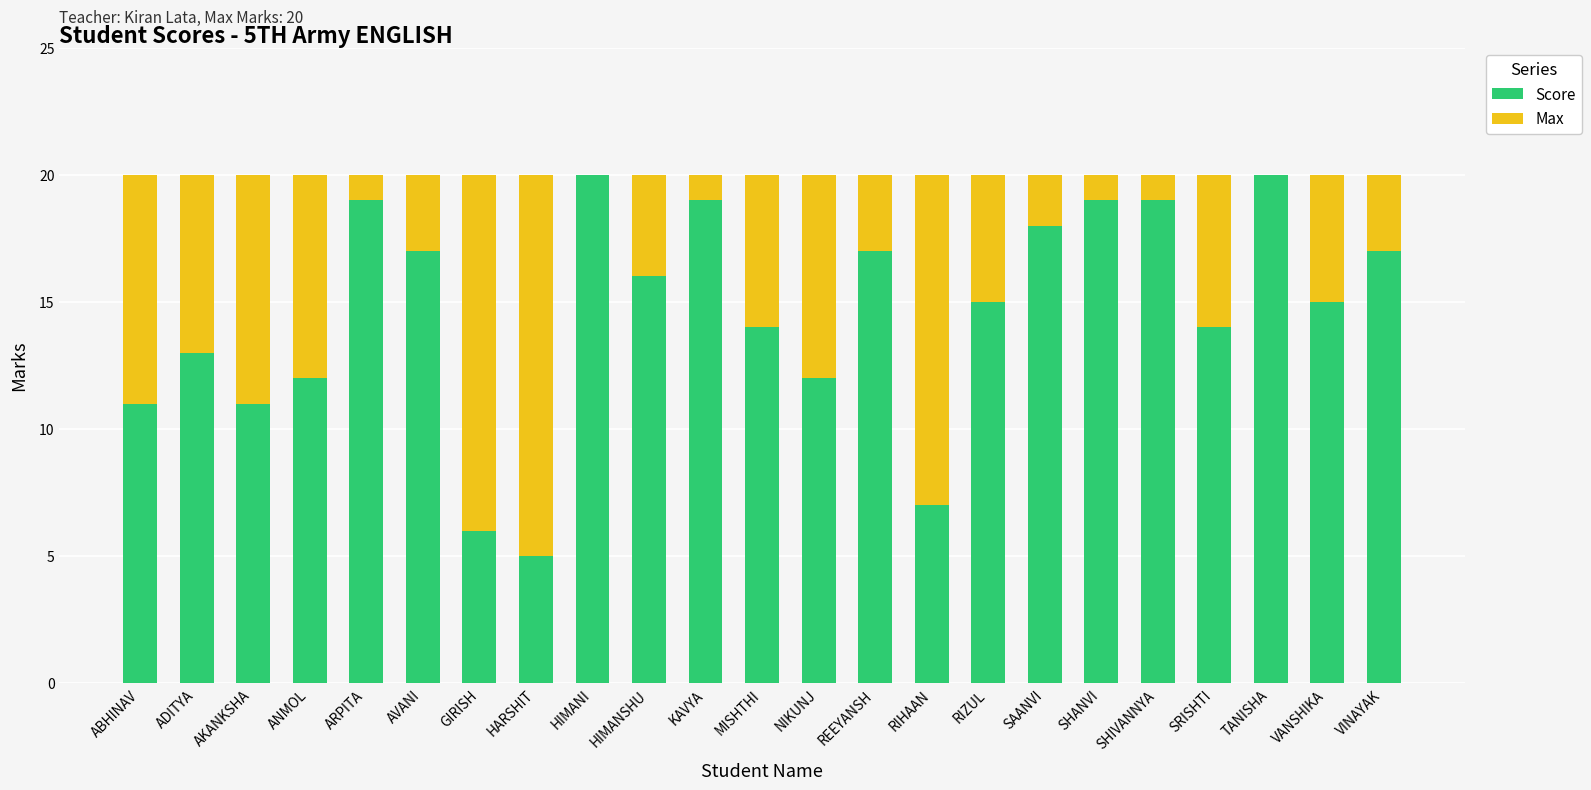

What is the highest value of the Score series?

20